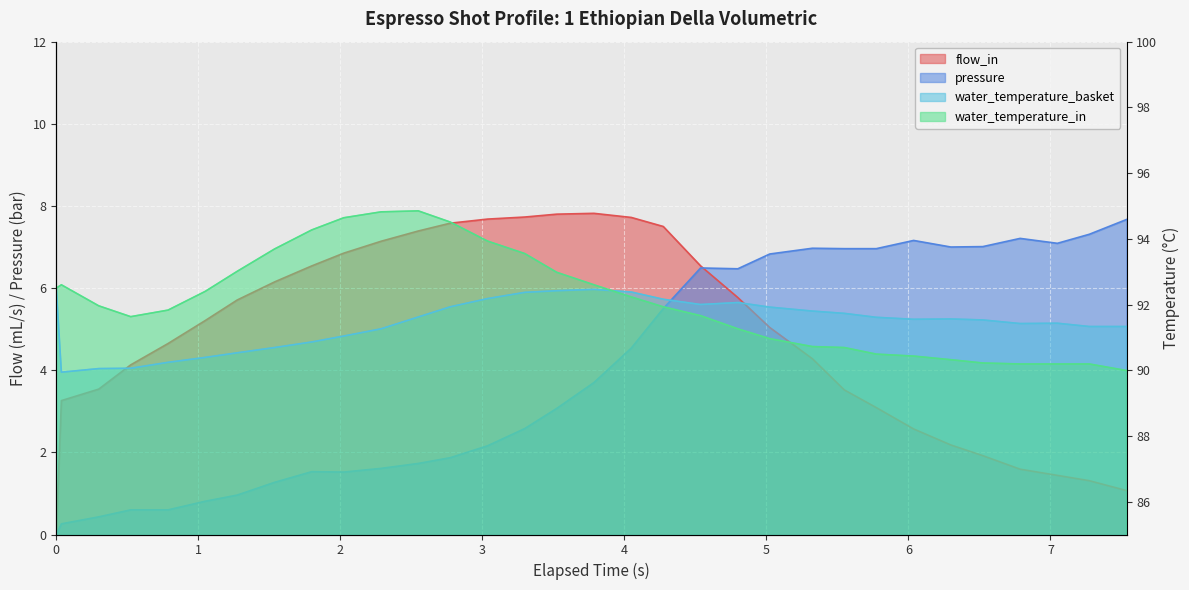

How many intersections are there between flow_in and pressure?

1